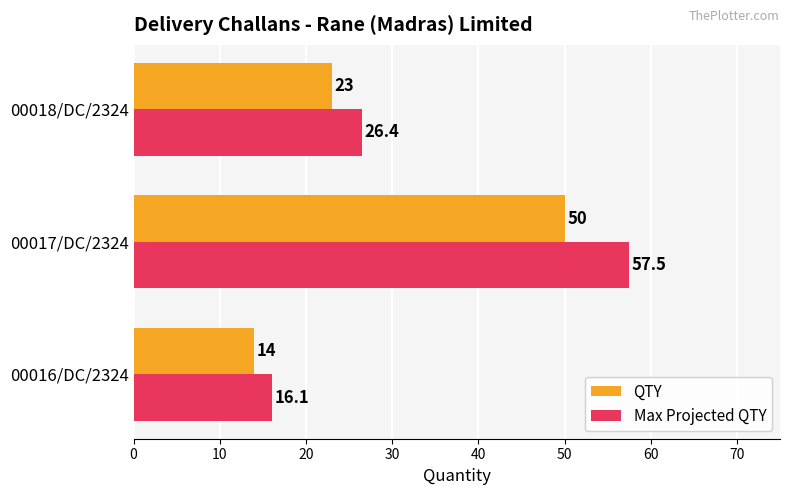

At which category is the sum across all series the highest?

00017/DC/2324